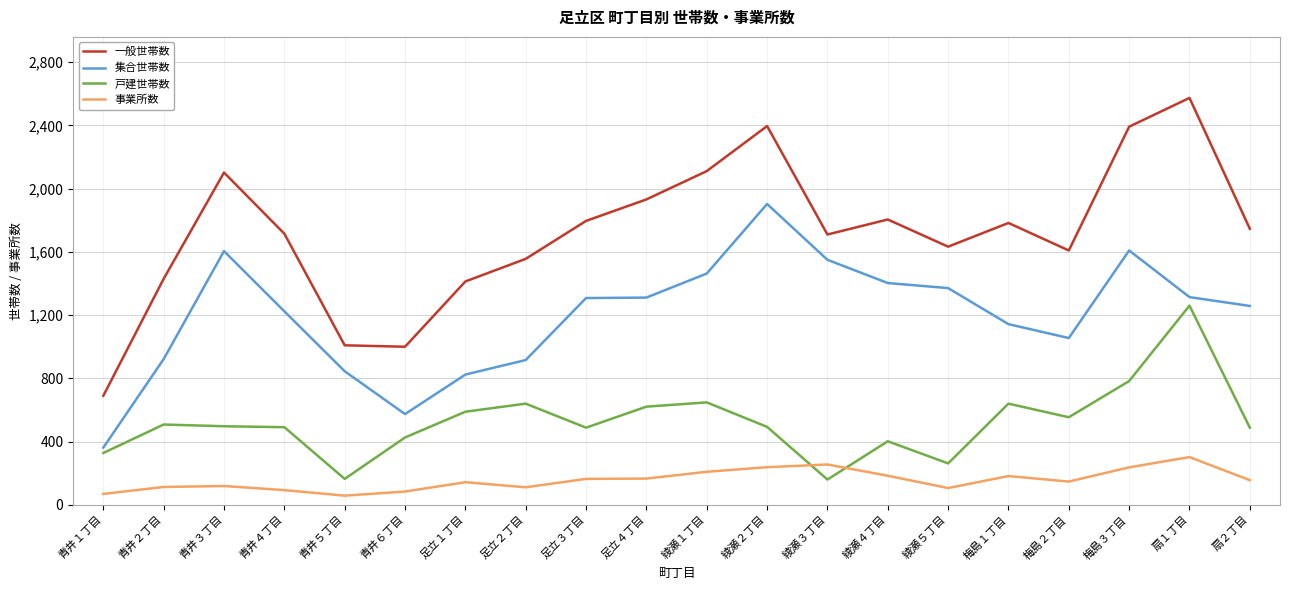

True or false: 集合世帯数 and 一般世帯数 cross at least once.

False